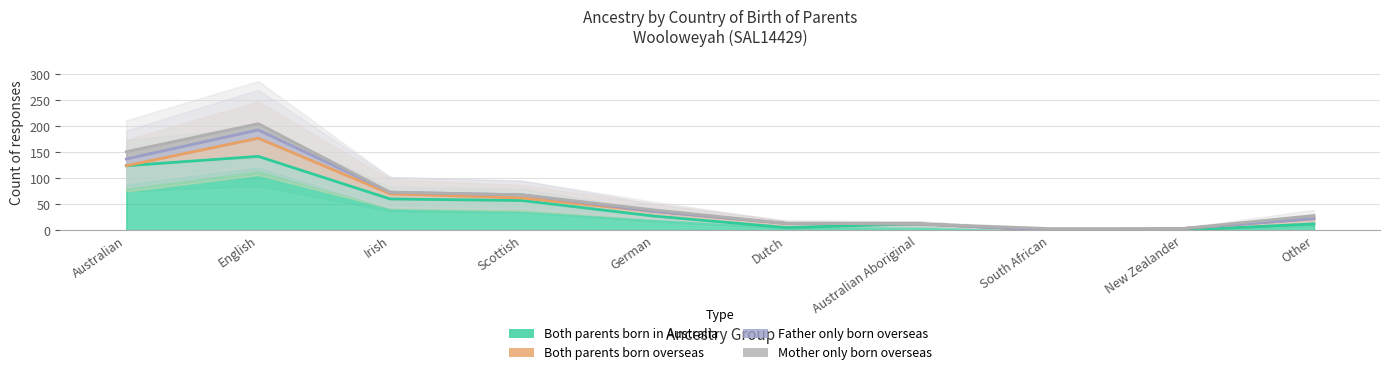

What are all the series names shown in the legend?

Both parents born overseas, Father only born overseas, Mother only born overseas, Both parents born in Australia